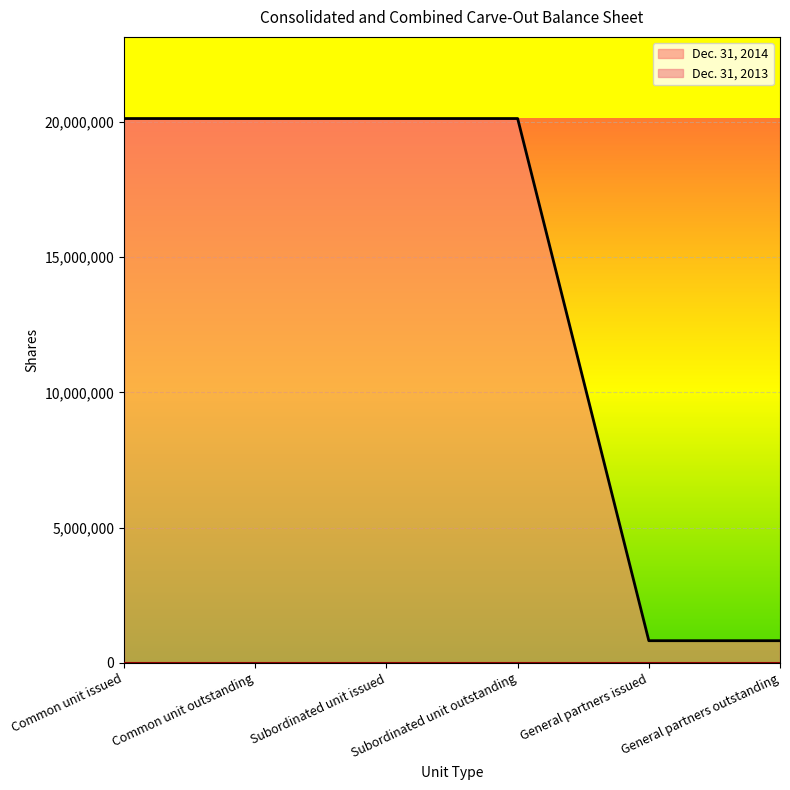

What is the greatest value displayed?

20125000